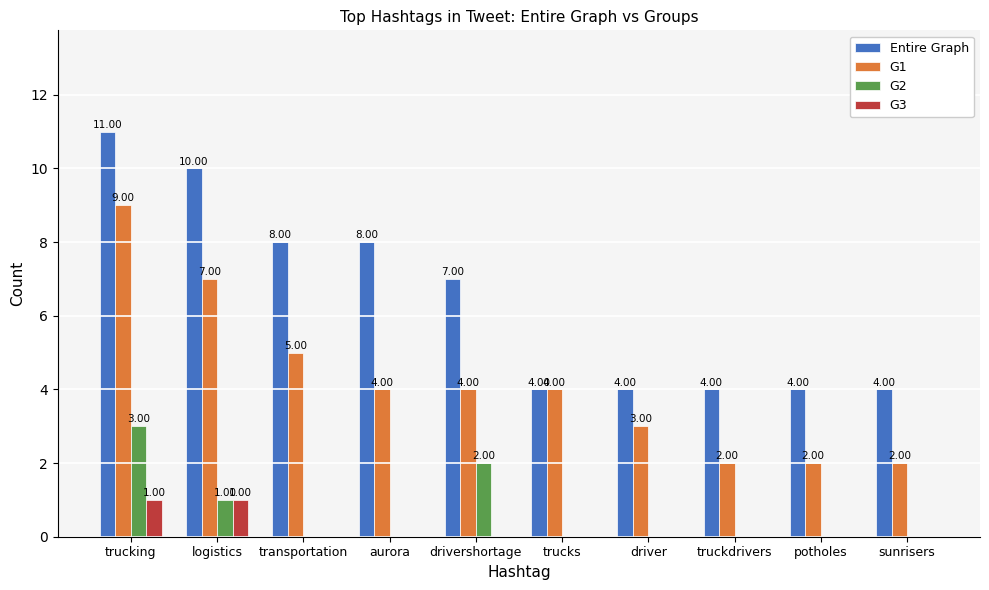

What is the approximate value of Entire Graph at aurora?

8